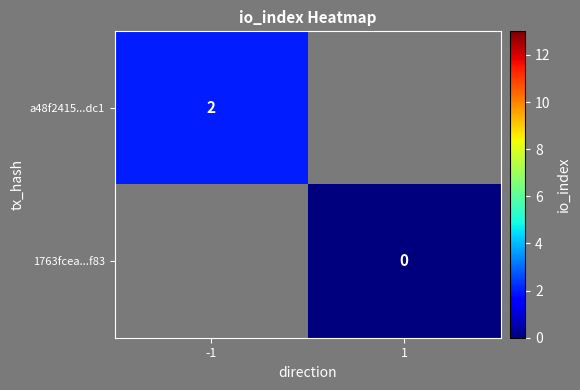

Is it true that a48f2415...dc1 equals 2 at -1?

True